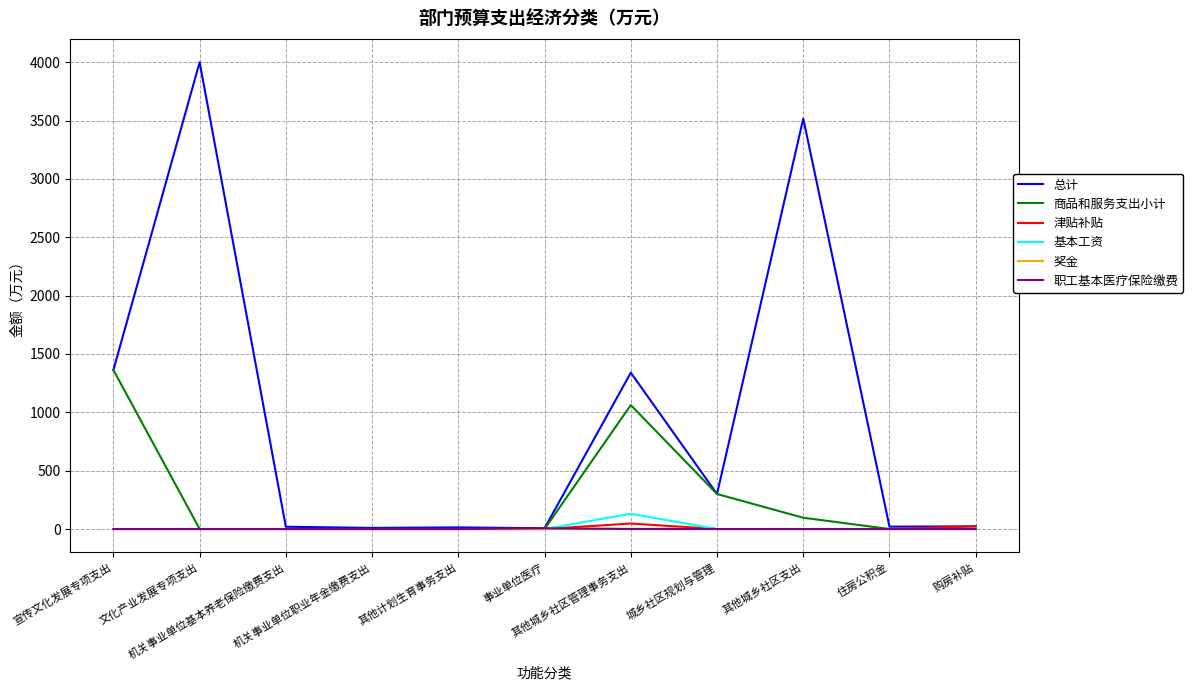

What is the maximum value shown in the chart?

4000.0